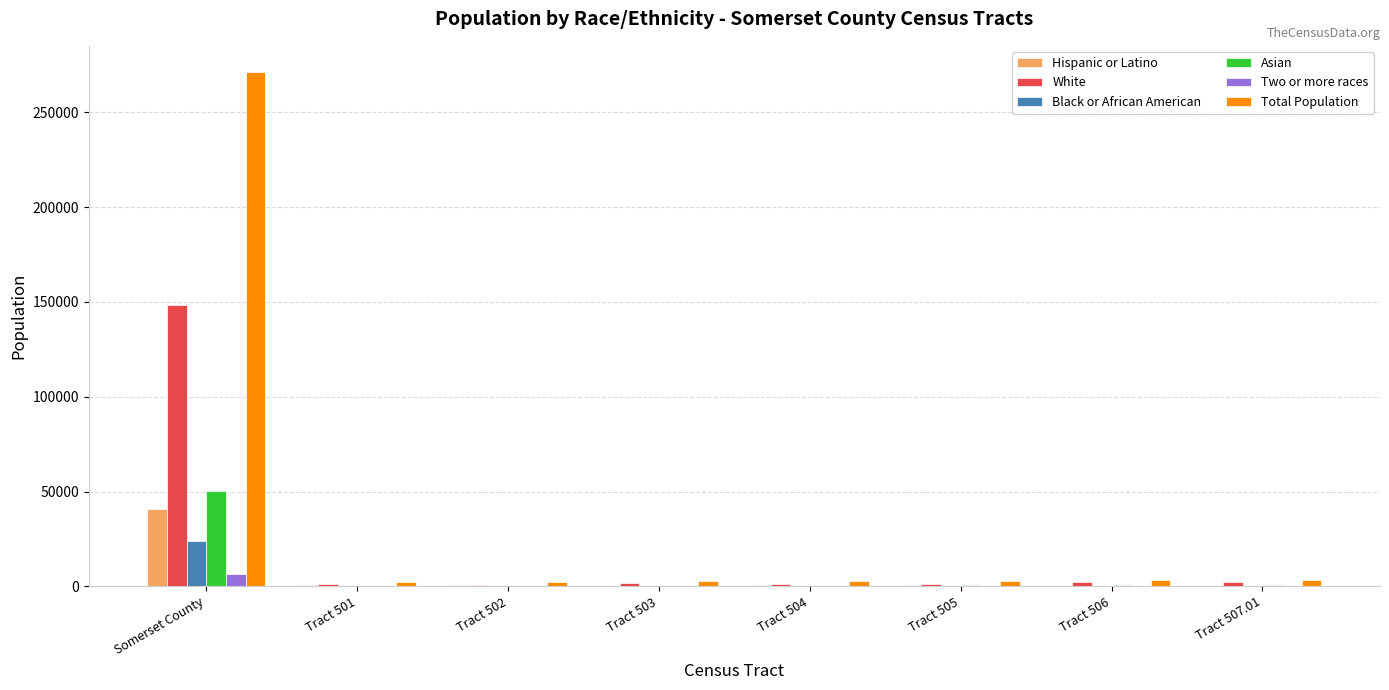

What is the sum of all White values?

159395